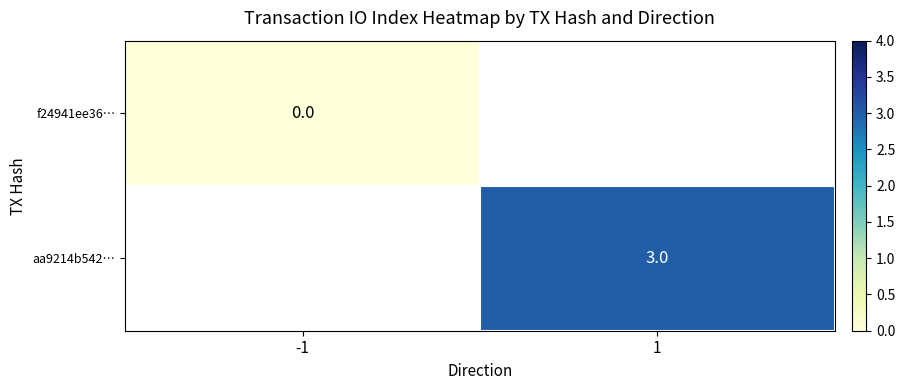

How many categories are shown in the chart?

2